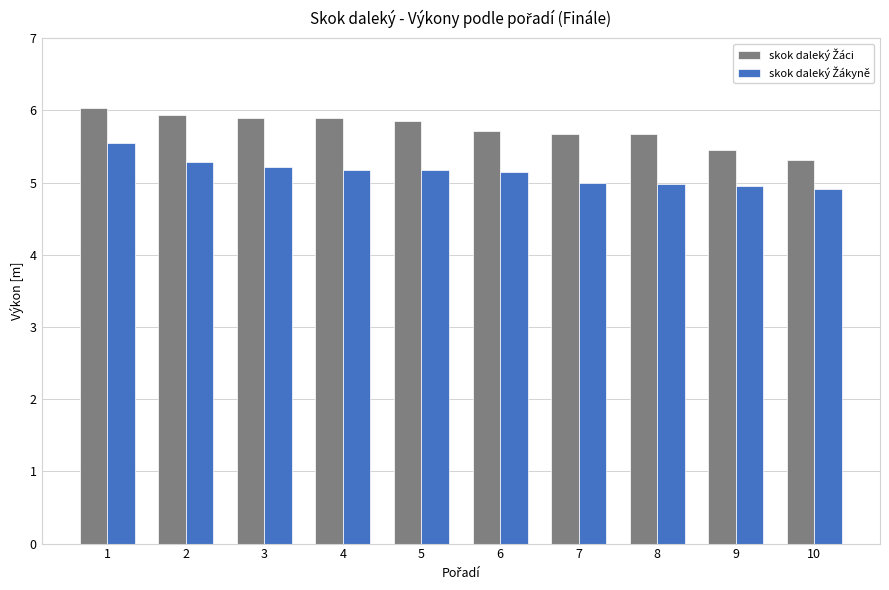

What is the spread (max minus min) of values at 7?

0.7